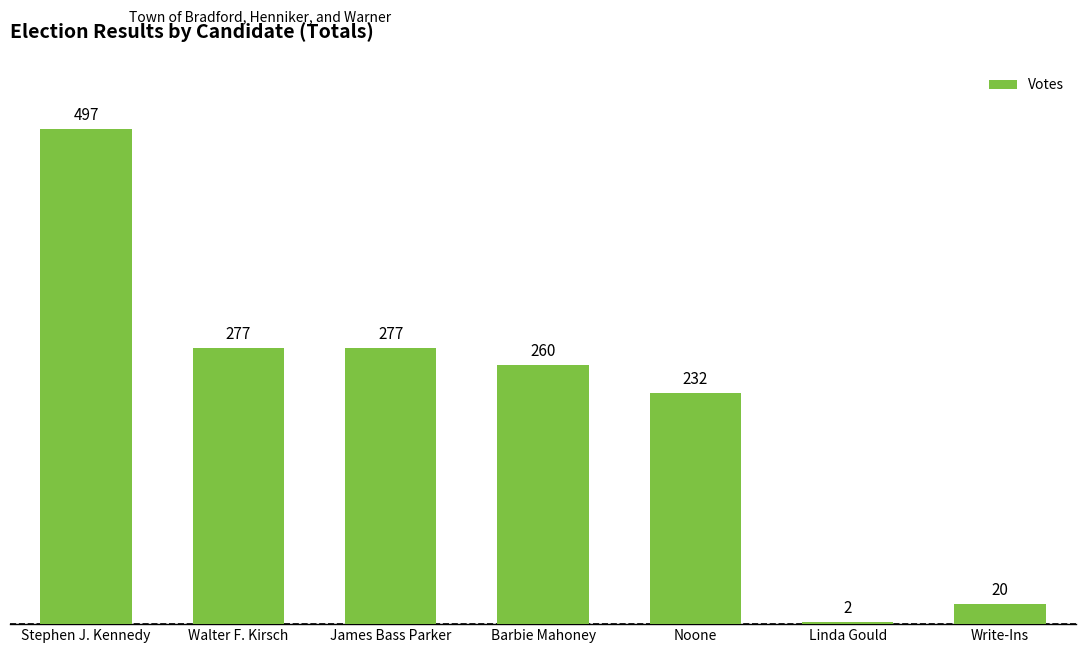

What is the ratio of the value at Noone to the value at Walter F. Kirsch?

0.8